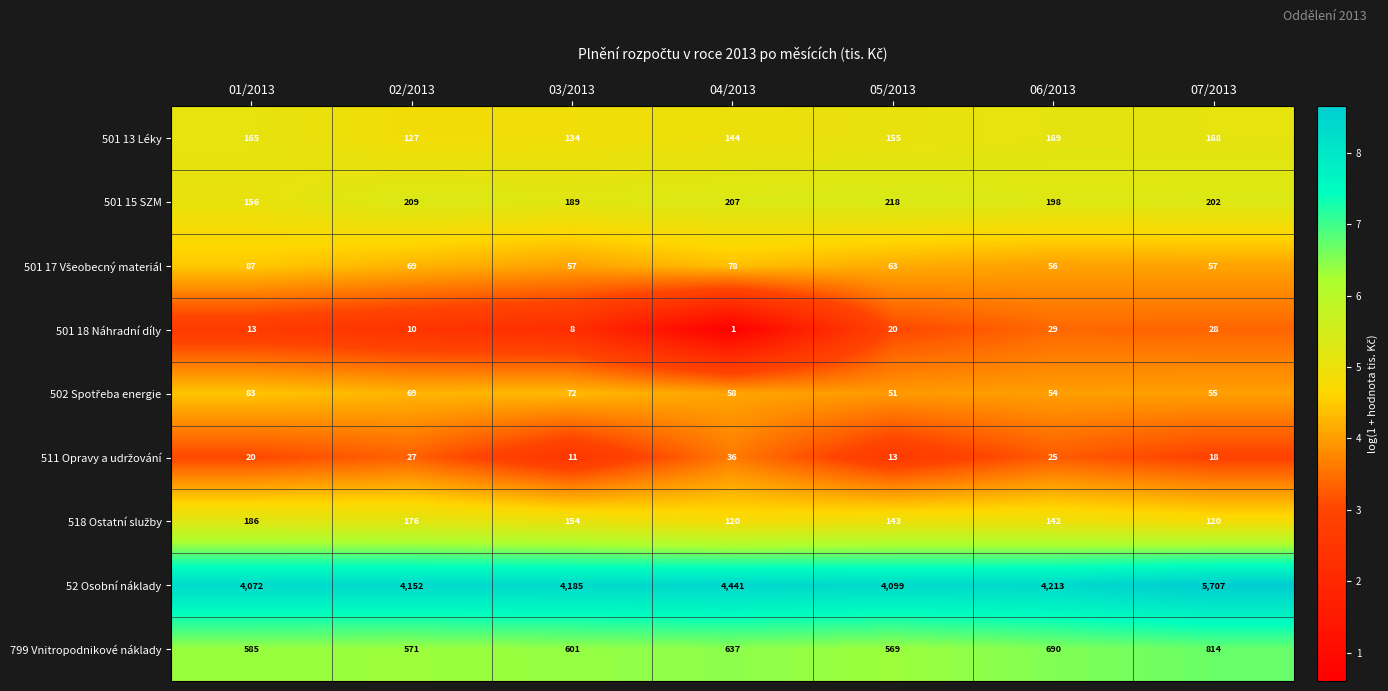

What is the average value of the 501 18 Náhradní díly series?

16